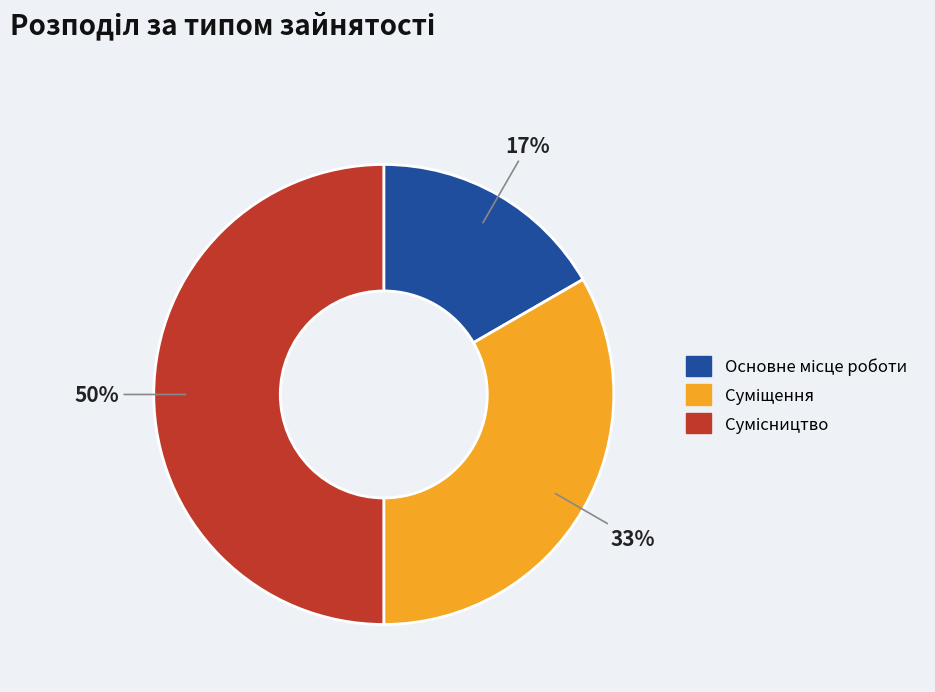

Count the number of slices in the pie.

3